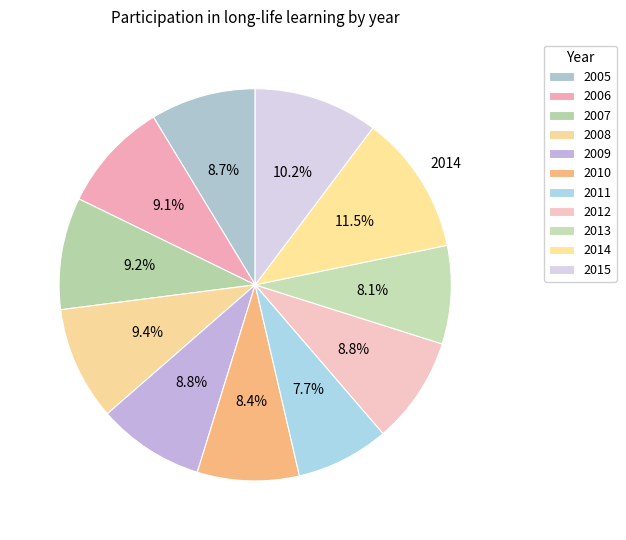

How many segments does this pie chart have?

11